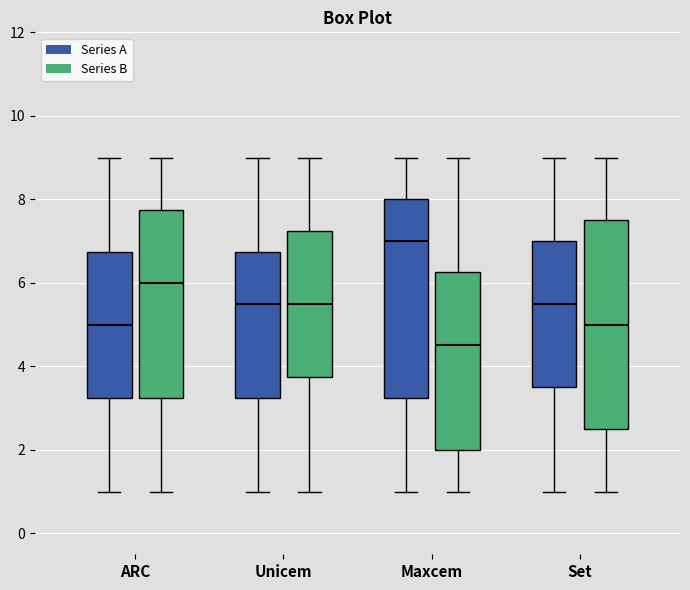

Reading left to right, read every box against the y-axis: the position of its median line, the range the box covers, and the ends of its whiskers. The values are not printed on the chart, so give them approximately, as read against the axis.

ARC (Series A): median 5.0, box 3.2 to 6.8, whiskers 1.0 to 9.0
ARC (Series B): median 6.0, box 3.2 to 7.8, whiskers 1.0 to 9.0
Unicem (Series A): median 5.6, box 3.2 to 6.8, whiskers 1.0 to 9.0
Unicem (Series B): median 5.6, box 3.8 to 7.2, whiskers 1.0 to 9.0
Maxcem (Series A): median 7.0, box 3.2 to 8.0, whiskers 1.0 to 9.0
Maxcem (Series B): median 4.6, box 2.0 to 6.2, whiskers 1.0 to 9.0
Set (Series A): median 5.6, box 3.6 to 7.0, whiskers 1.0 to 9.0
Set (Series B): median 5.0, box 2.6 to 7.6, whiskers 1.0 to 9.0